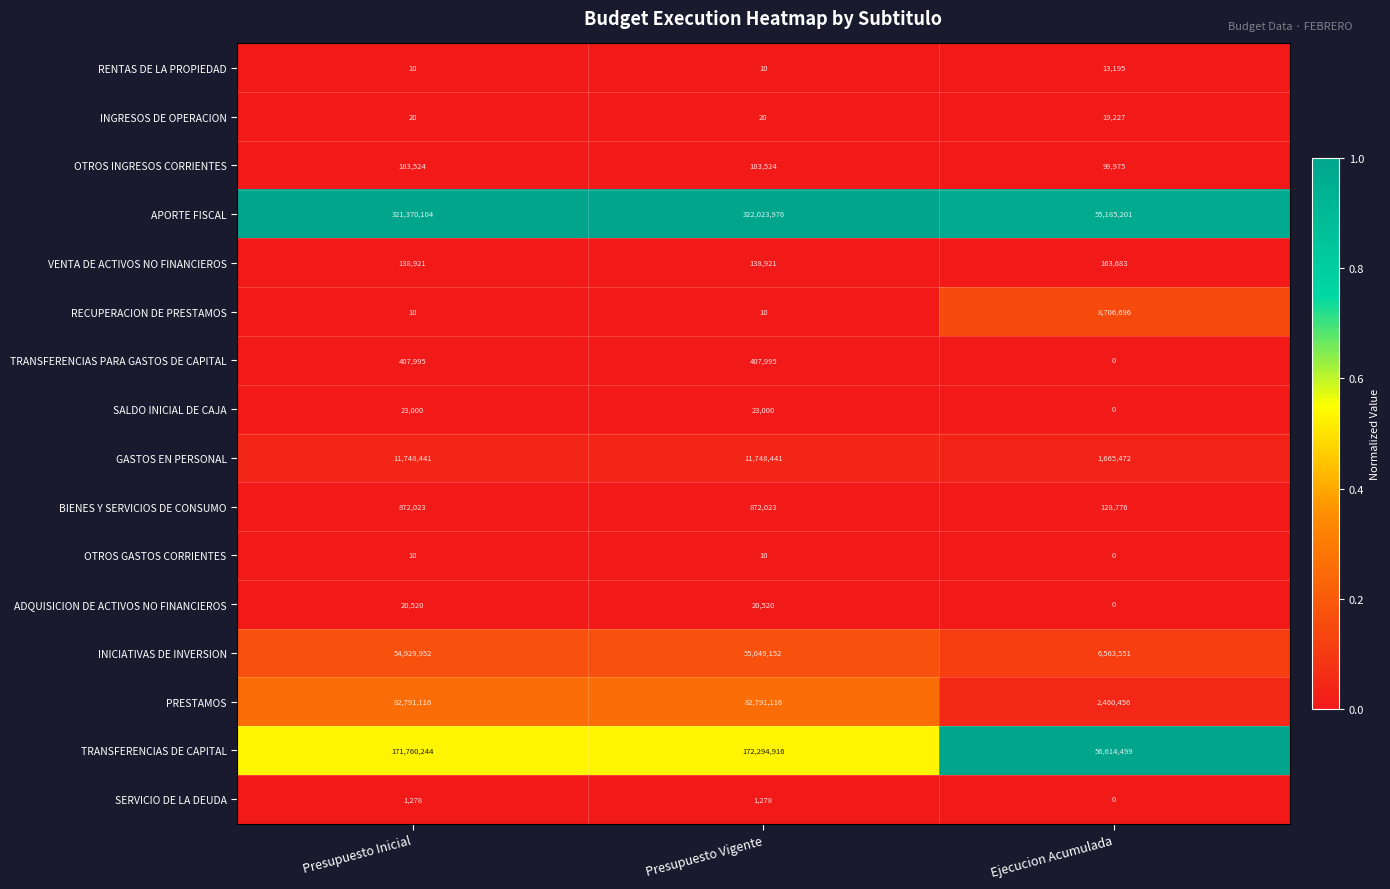

What is the spread (max minus min) of values at Presupuesto Vigente?

322023966